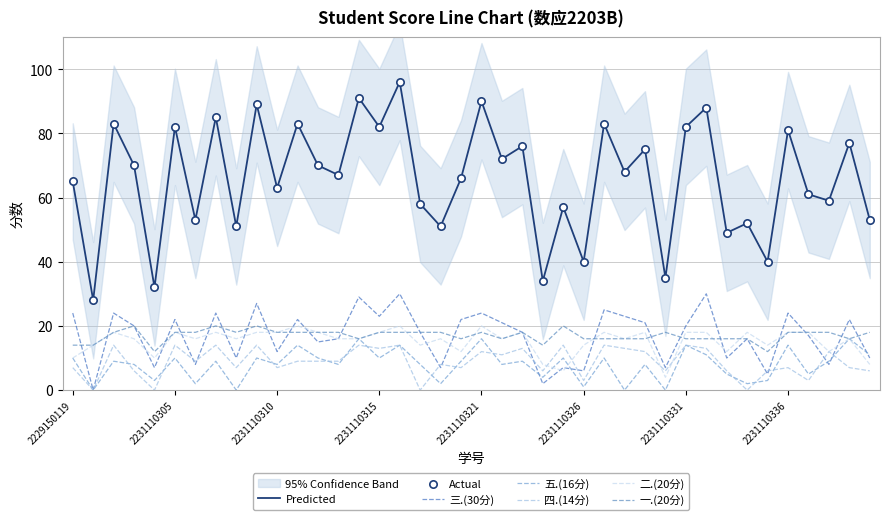

Is the value of 一.(20分) at 2231110333 greater than the value of 三.(30分) at 2231110309?

No